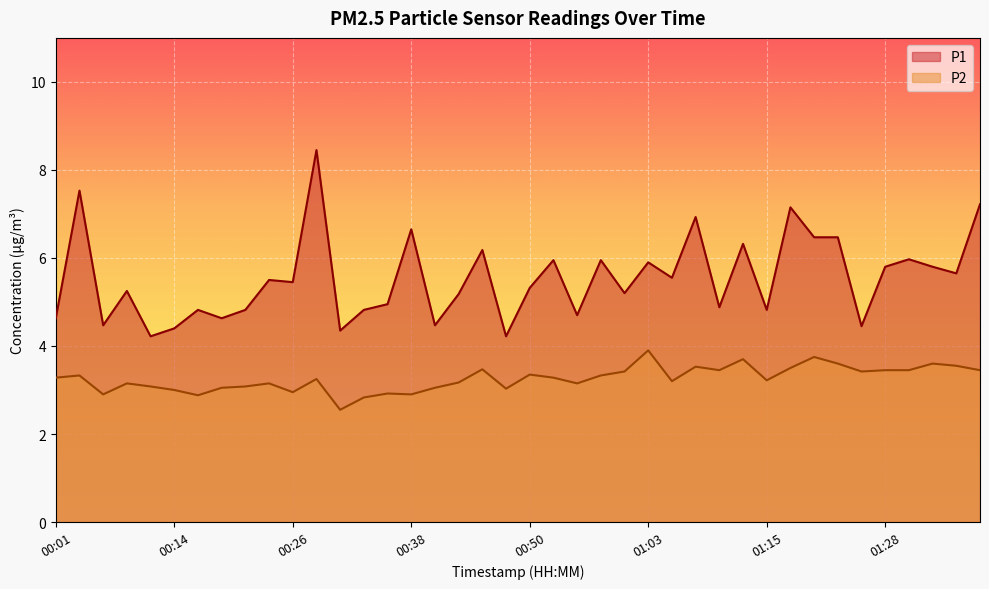

True or false: P2 has more than 2 points higher than both neighbors.

True